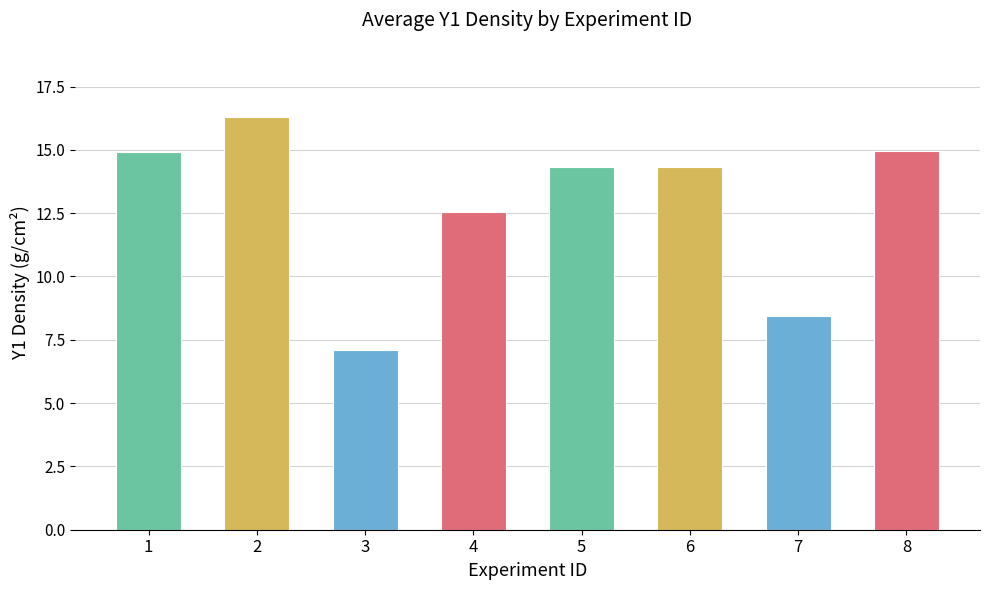

Where is the data nearest to the value 11?

4